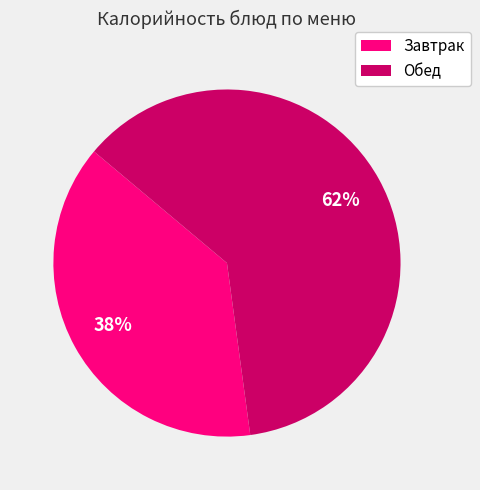

Is there any slice that represents more than half of the pie?

Yes